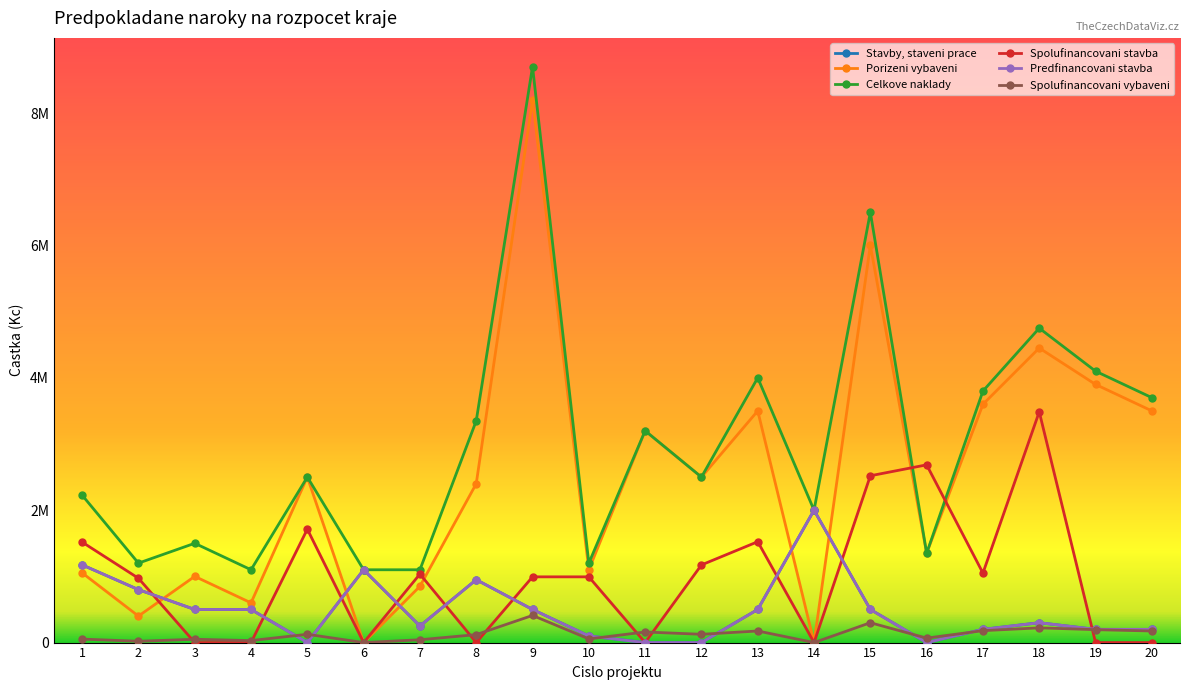

Does the chart have visible grid lines?

No